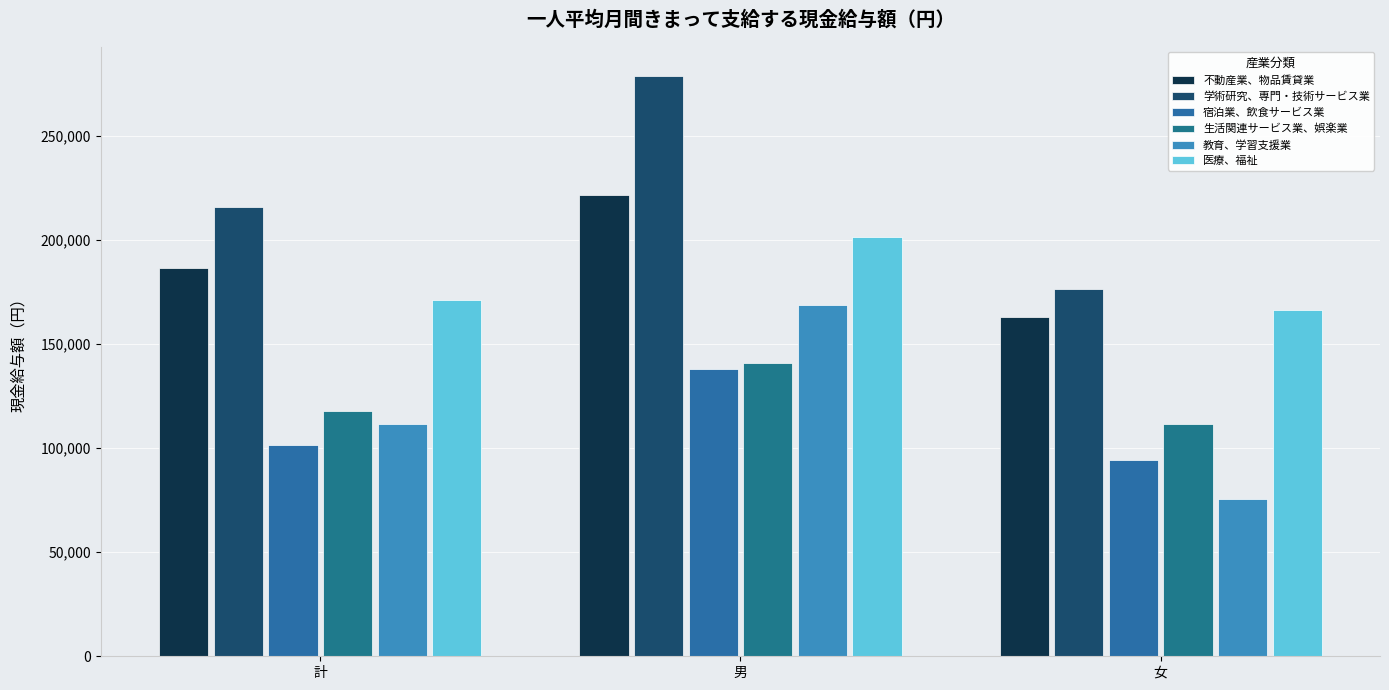

At how many categories does at least one series exceed 118025?

3